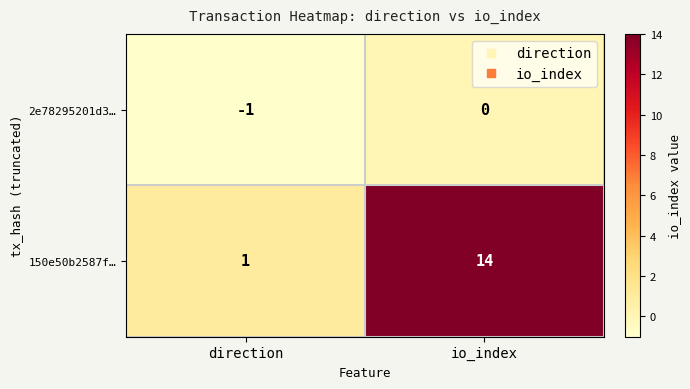

Which category has the lowest value across all series?

direction